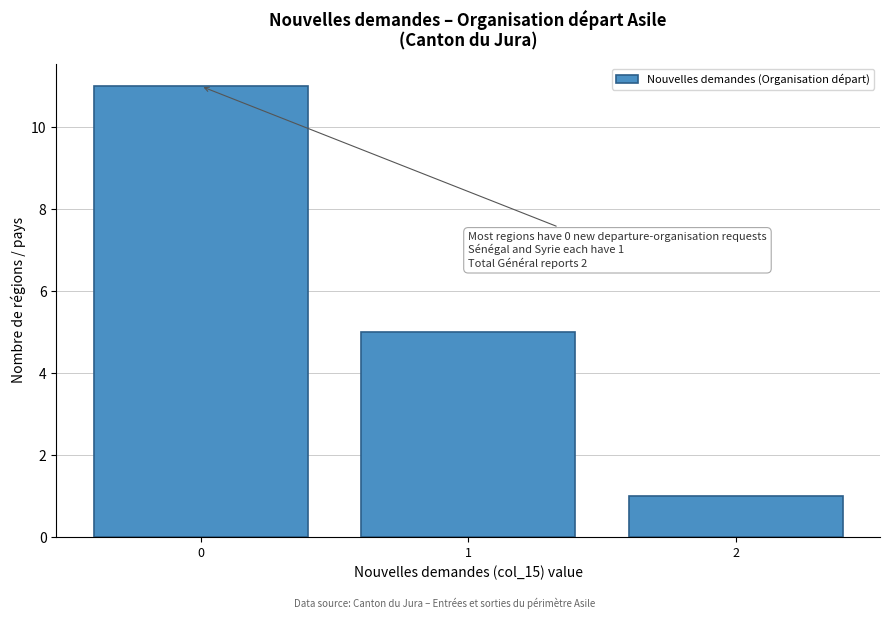

Which range on the x-axis has the tallest bar?

-0.5 to 0.5